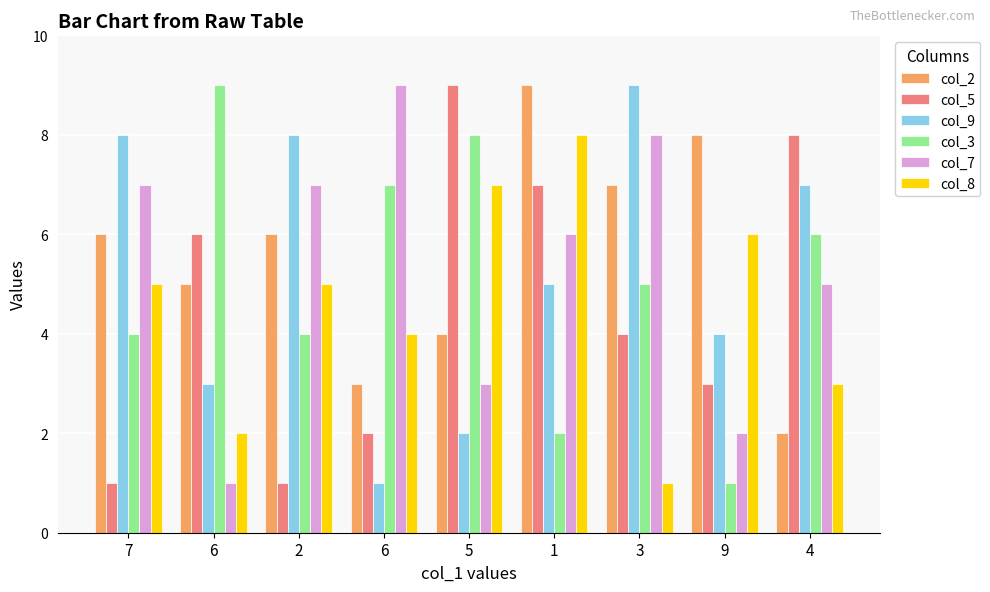

Is the value of col_2 at 6 greater than the value of col_5 at 3?

Yes